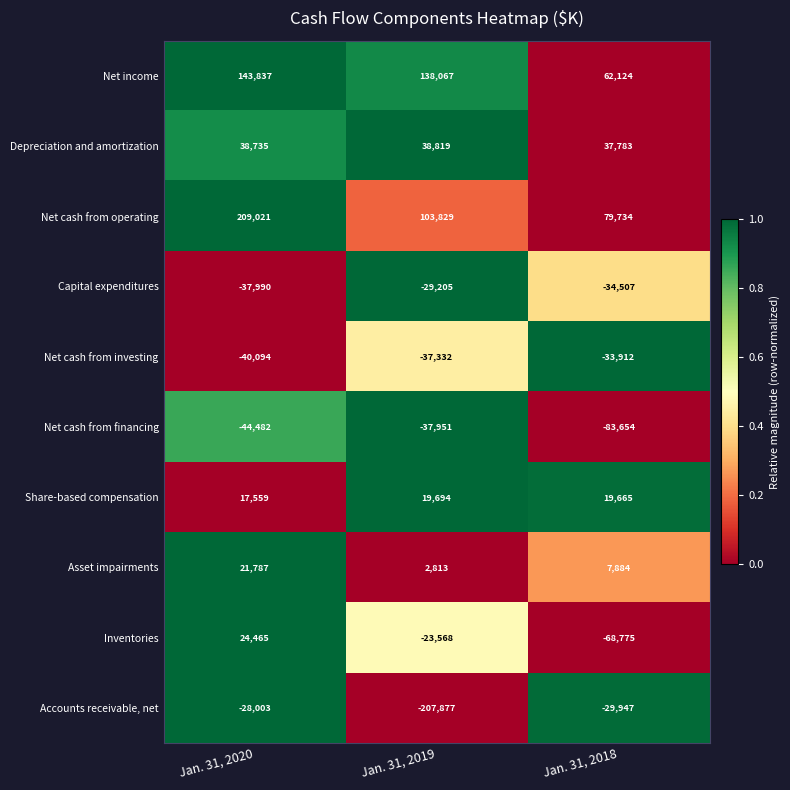

Reading left to right, what are all the values shown in this chart?

Net income: Jan. 31, 2020=143837	Jan. 31, 2019=138067	Jan. 31, 2018=62124
Depreciation and amortization: Jan. 31, 2020=38735	Jan. 31, 2019=38819	Jan. 31, 2018=37783
Net cash from operating: Jan. 31, 2020=209021	Jan. 31, 2019=103829	Jan. 31, 2018=79734
Capital expenditures: Jan. 31, 2020=-37990	Jan. 31, 2019=-29205	Jan. 31, 2018=-34507
Net cash from investing: Jan. 31, 2020=-40094	Jan. 31, 2019=-37332	Jan. 31, 2018=-33912
Net cash from financing: Jan. 31, 2020=-44482	Jan. 31, 2019=-37951	Jan. 31, 2018=-83654
Share-based compensation: Jan. 31, 2020=17559	Jan. 31, 2019=19694	Jan. 31, 2018=19665
Asset impairments: Jan. 31, 2020=21787	Jan. 31, 2019=2813	Jan. 31, 2018=7884
Inventories: Jan. 31, 2020=24465	Jan. 31, 2019=-23568	Jan. 31, 2018=-68775
Accounts receivable, net: Jan. 31, 2020=-28003	Jan. 31, 2019=-207877	Jan. 31, 2018=-29947